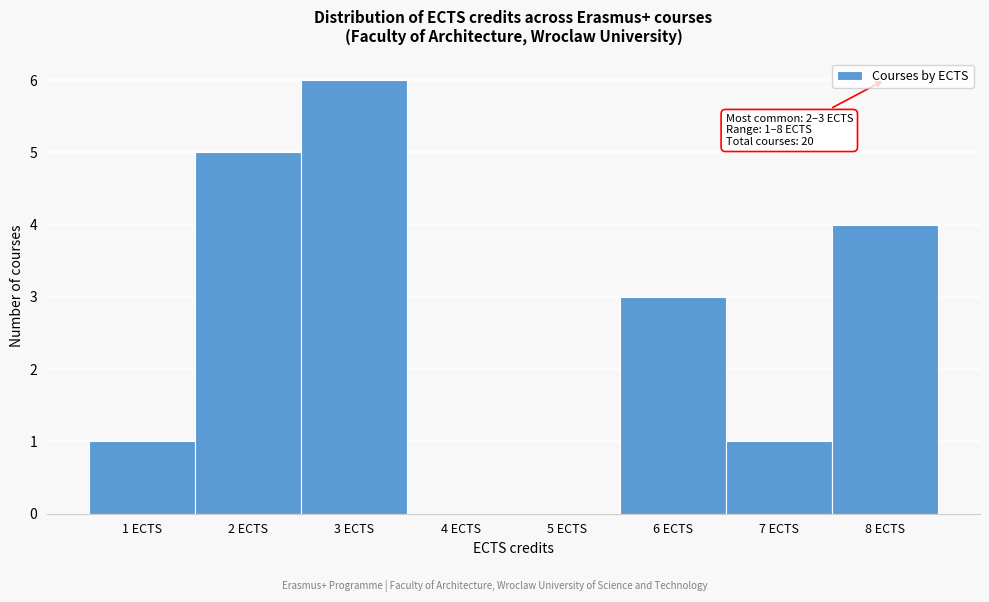

Which range on the x-axis has the tallest bar?

2.5 to 3.5